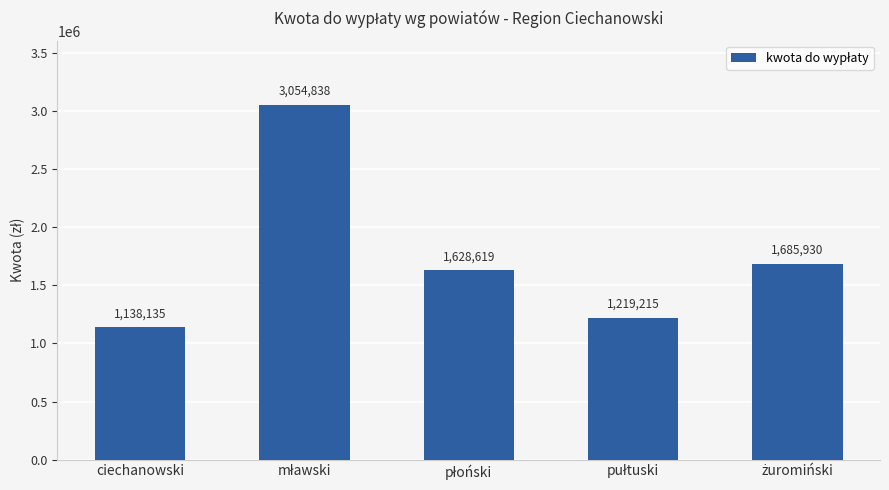

What is the smallest value displayed?

1138135